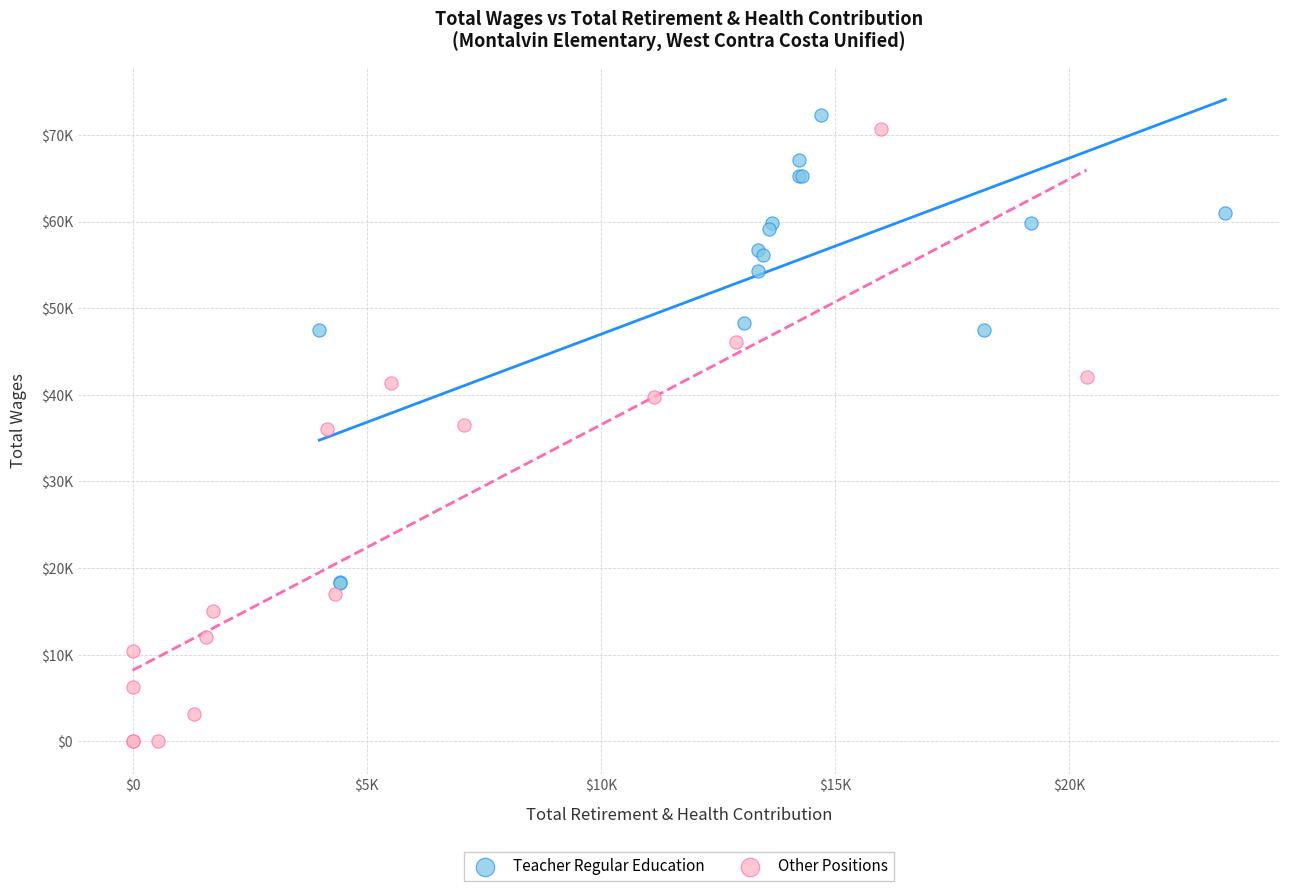

What are all the series names shown in the legend?

Teacher Regular Education, Other Positions